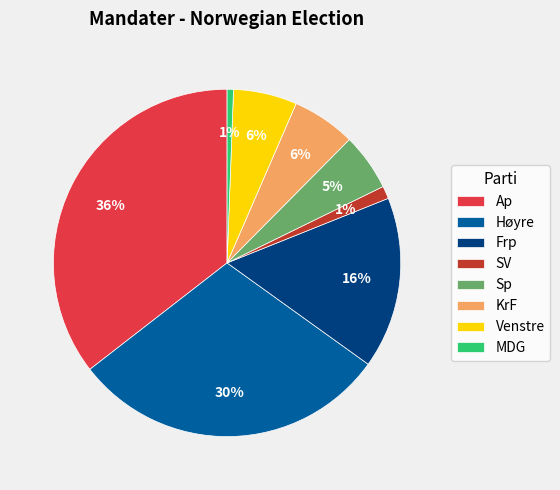

Does Venstre represent more than half of the total?

No